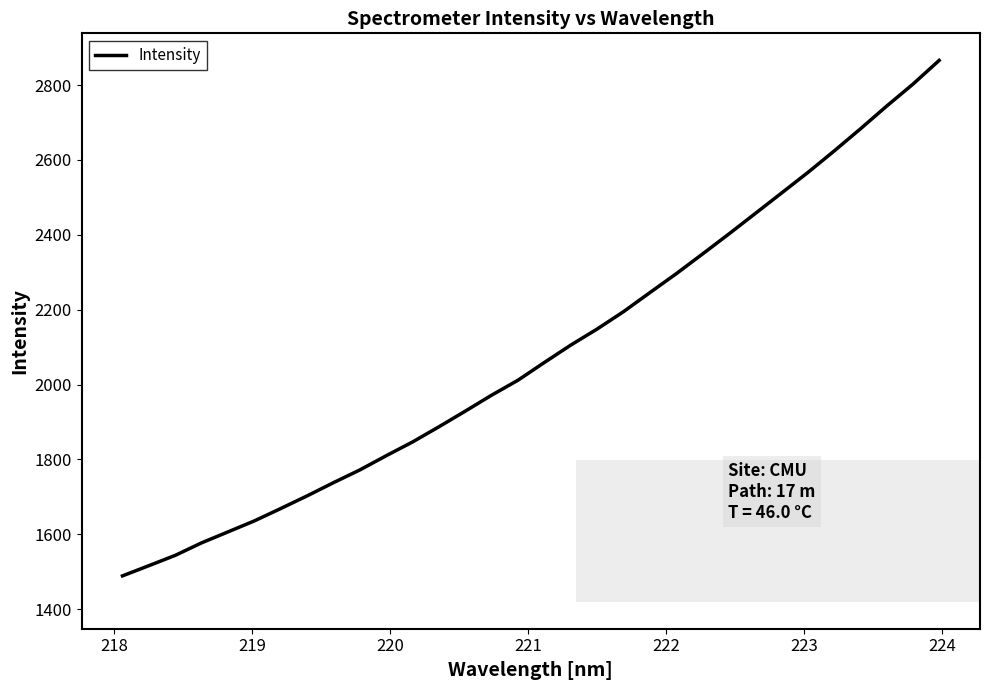

What is the greatest value displayed?

2865.7